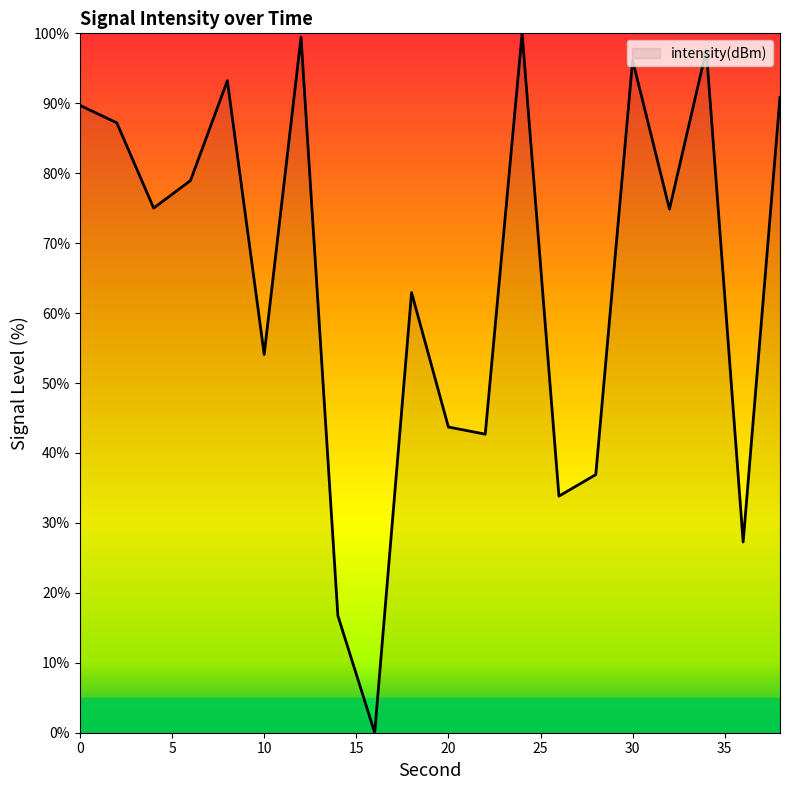

What is the difference between the maximum and minimum values?

100.0